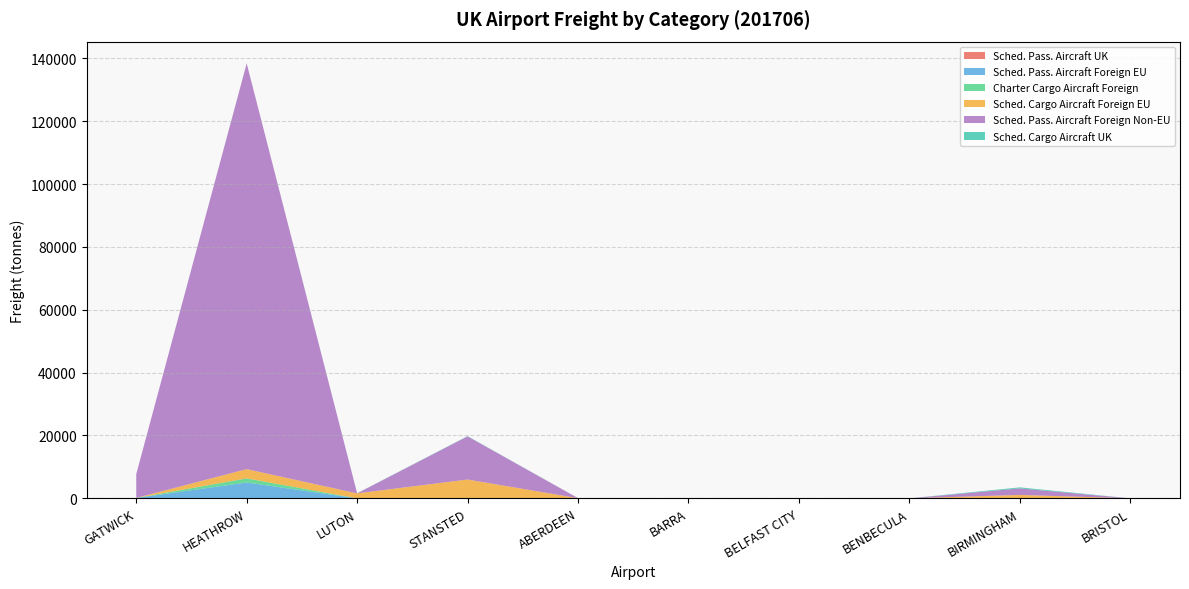

Reading right to left, extract all data points from this chart.

freight_schedueld_passenger_aircraft_UK: BRISTOL=0.0	BIRMINGHAM=8.3	BENBECULA=0.6	BELFAST CITY=25.8	BARRA=1.2	ABERDEEN=21.9	STANSTED=0.0	LUTON=0.0	HEATHROW=86.8	GATWICK=28.5
freight_scheduled_passenger_aircraft_fo: BRISTOL=0.2	BIRMINGHAM=19.0	BENBECULA=0.0	BELFAST CITY=0.0	BARRA=0.0	ABERDEEN=22.6	STANSTED=0.0	LUTON=4.4	HEATHROW=4951.0	GATWICK=108.1
freight_charter_cargo_aircraft_foreign: BRISTOL=0.0	BIRMINGHAM=31.0	BENBECULA=0.0	BELFAST CITY=0.0	BARRA=0.0	ABERDEEN=0.1	STANSTED=132.0	LUTON=0.0	HEATHROW=1304.0	GATWICK=0.0
freight_scheduled_cargo_aircraft_foreig: BRISTOL=0.0	BIRMINGHAM=1029.1	BENBECULA=0.0	BELFAST CITY=0.0	BARRA=0.0	ABERDEEN=0.0	STANSTED=5854.6	LUTON=1577.9	HEATHROW=2949.0	GATWICK=0.0
freight_scheduled_passenger_aircraft_fn: BRISTOL=0.0	BIRMINGHAM=2075.5	BENBECULA=0.0	BELFAST CITY=0.0	BARRA=0.0	ABERDEEN=25.5	STANSTED=13728.7	LUTON=7.3	HEATHROW=129102.0	GATWICK=7546.0
freight_scheduled_cargo_aircraft_UK: BRISTOL=0.0	BIRMINGHAM=326.4	BENBECULA=0.0	BELFAST CITY=0.0	BARRA=0.0	ABERDEEN=0.0	STANSTED=84.1	LUTON=43.3	HEATHROW=0.0	GATWICK=0.0